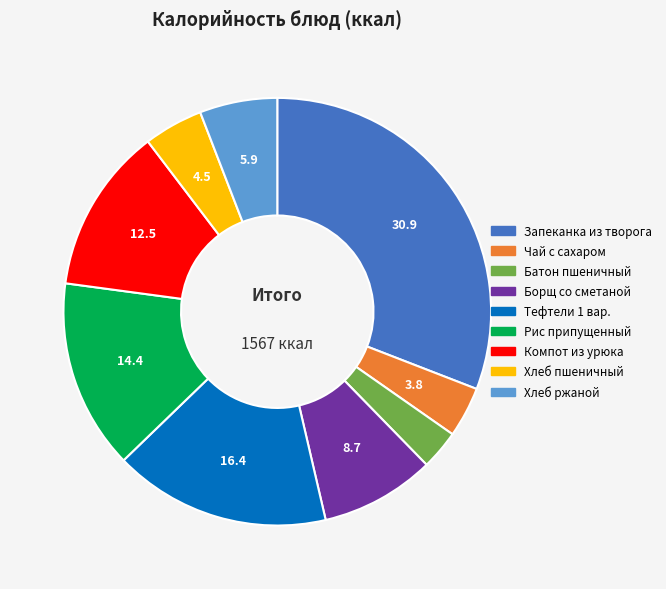

Approximately how many times larger is the value at Компот из урюка compared to Запеканка из творога?

0.4